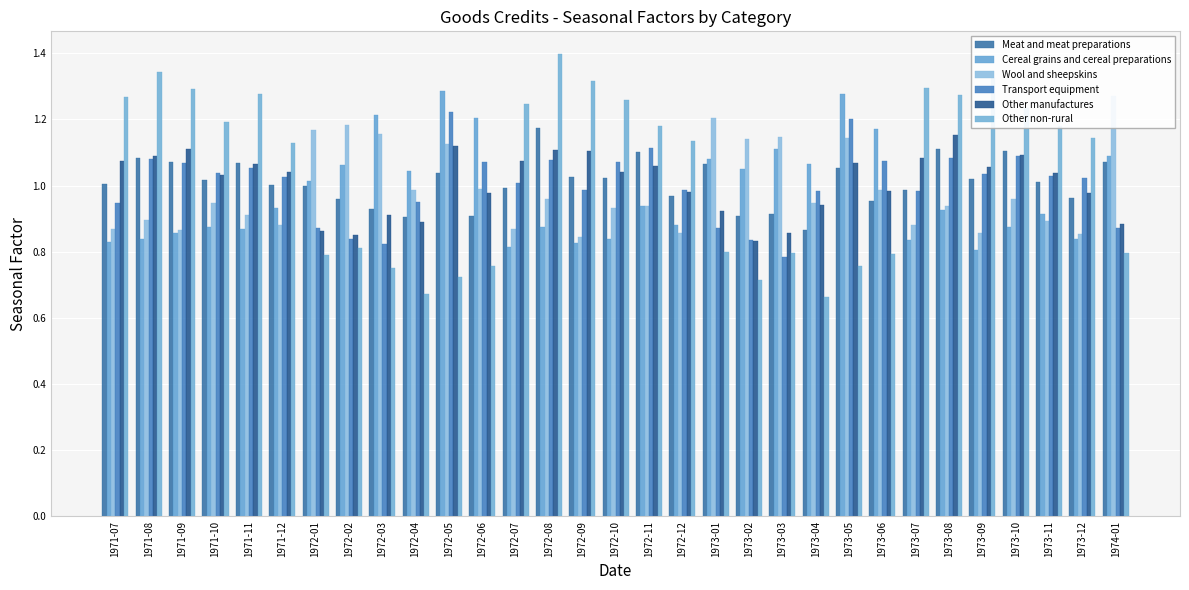

What is the value of the Meat and meat preparations bar at the 19th from the left?

1.1